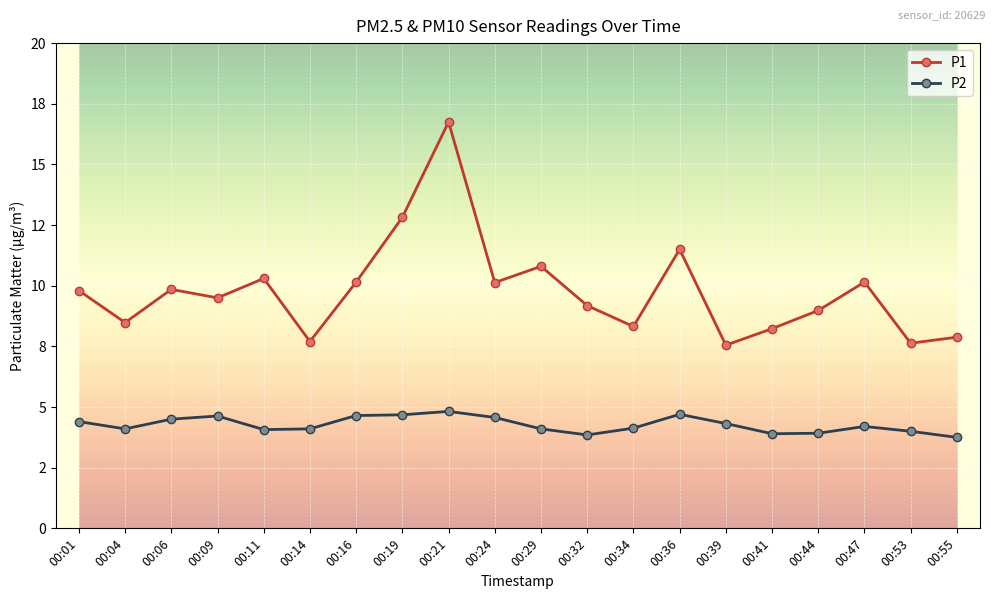

What is the spread (max minus min) of values at 00:11?

6.2